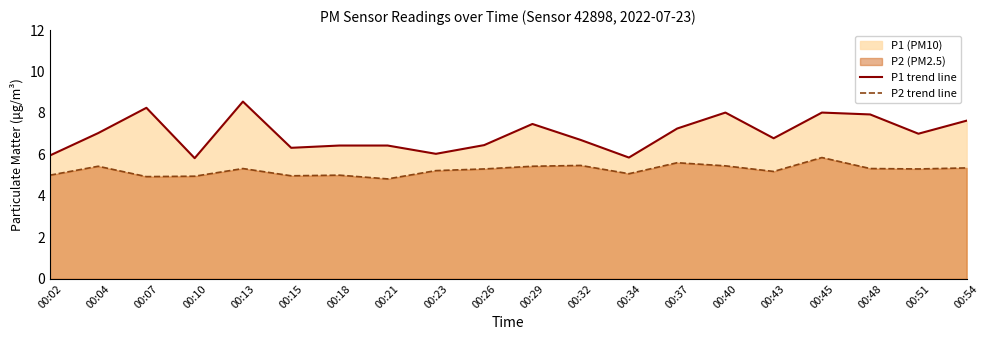

How many values in the P1 trend line series exceed 7?

9